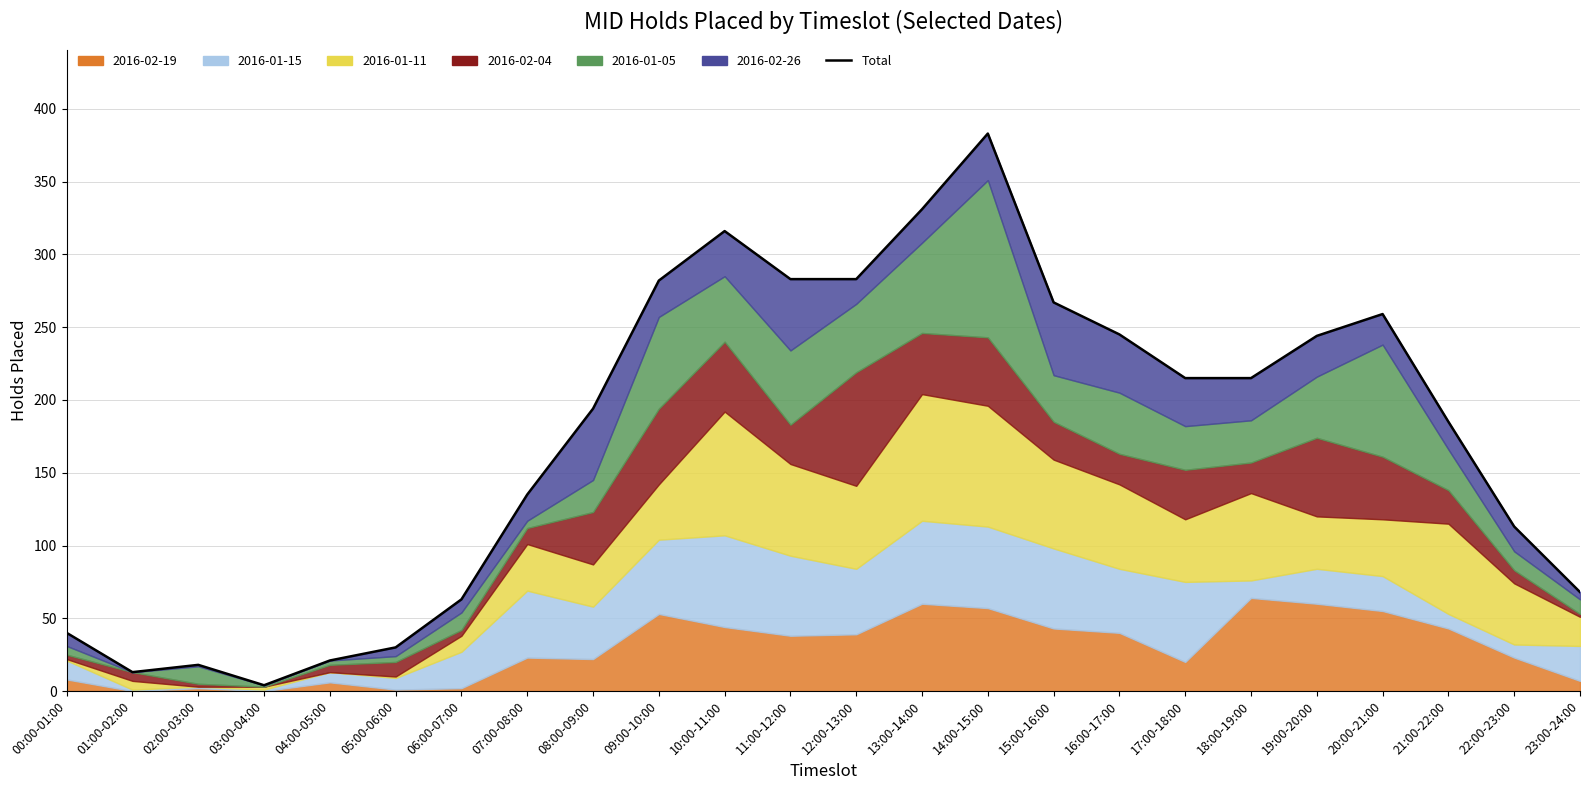

At which label is the value closest to 193?

08:00-09:00